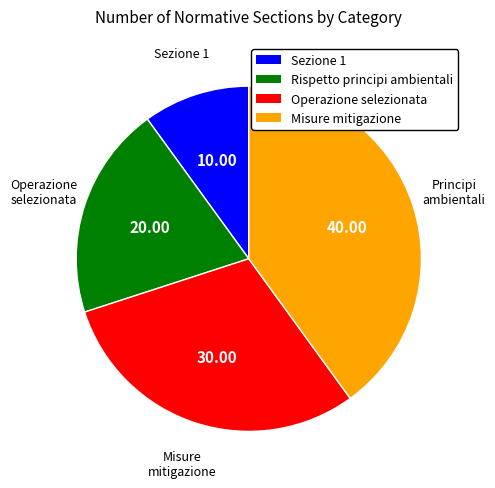

Do Sezione 1 and Operazione selezionata together represent more than half of the pie?

No